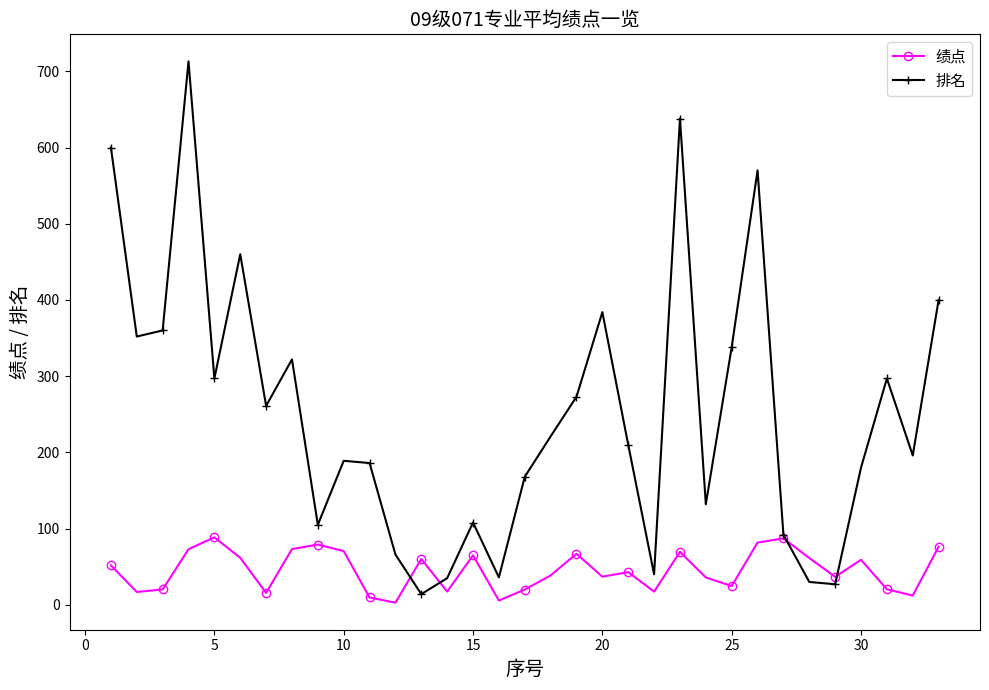

Which series has the largest range (max minus min)?

排名